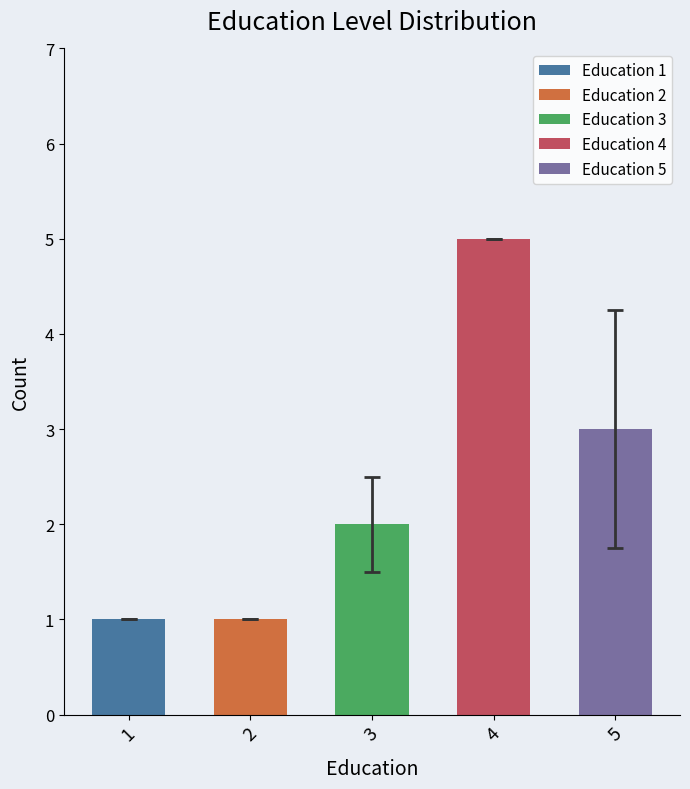

How many groups of bars are there?

5